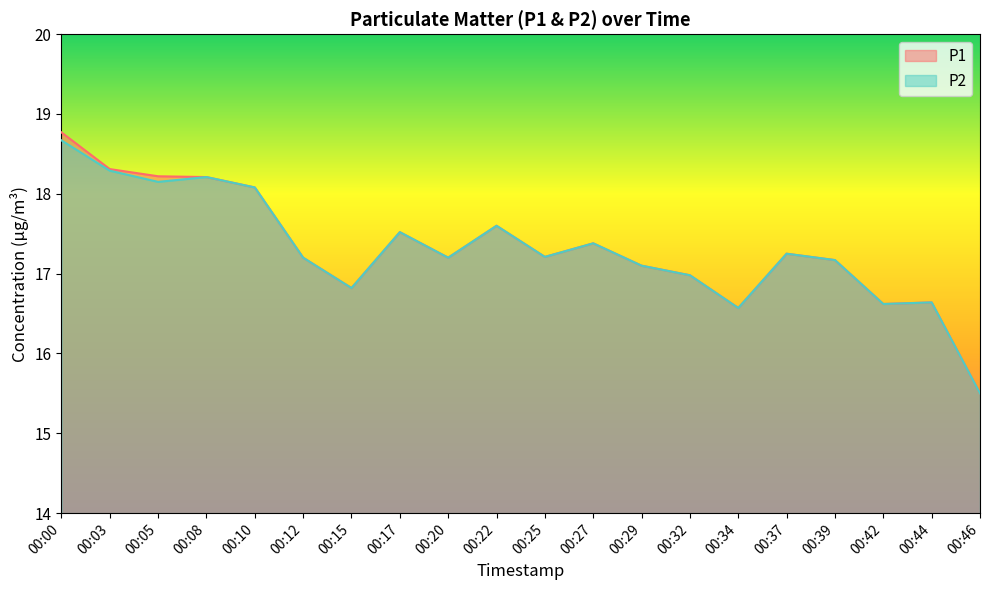

At which category is the sum across all series the highest?

00:00